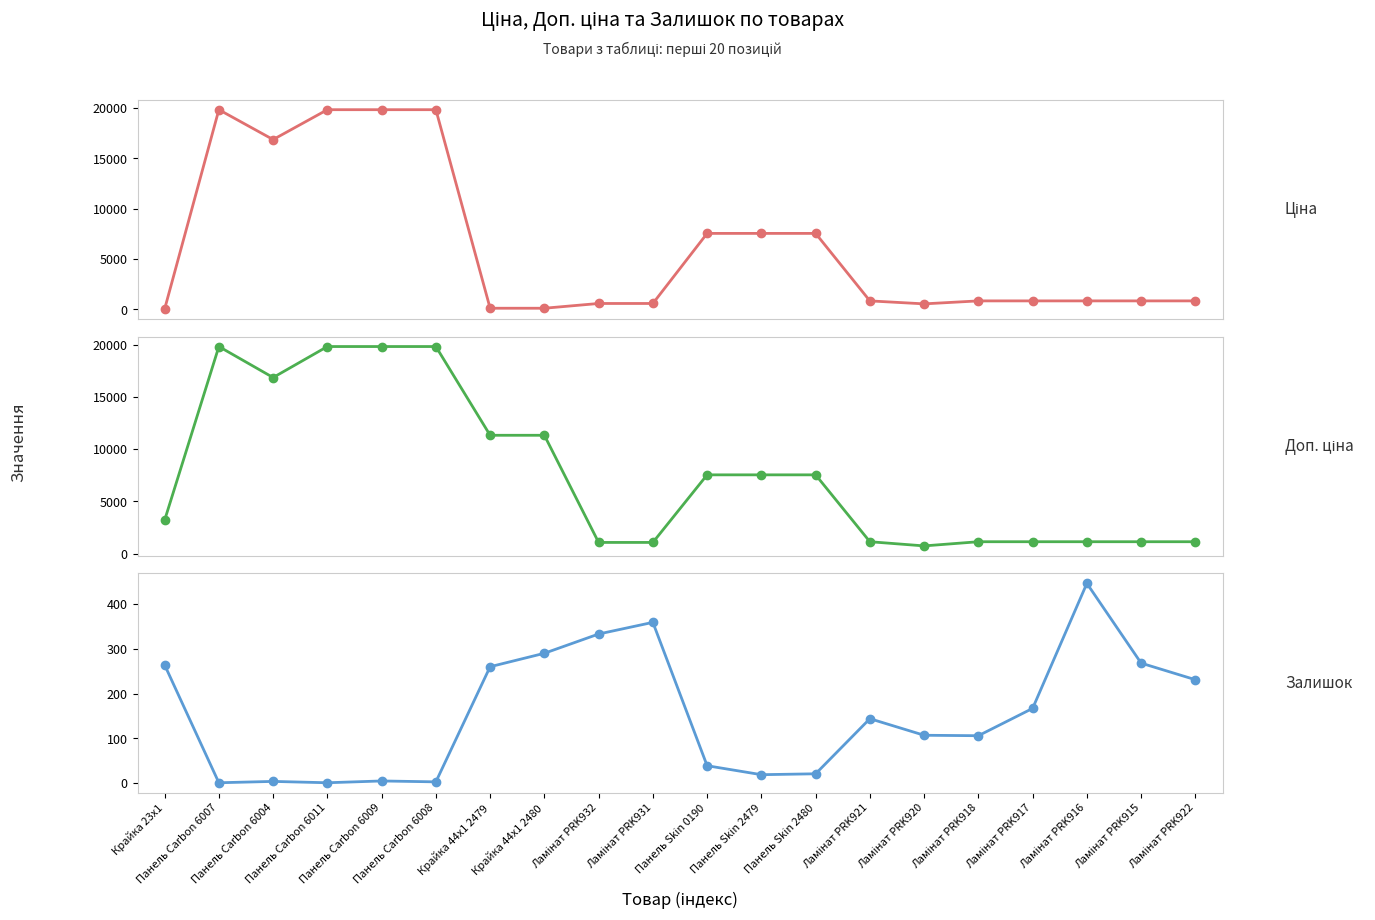

What is the difference between the maximum and second lowest values in the Доп. ціна series?

18756.6